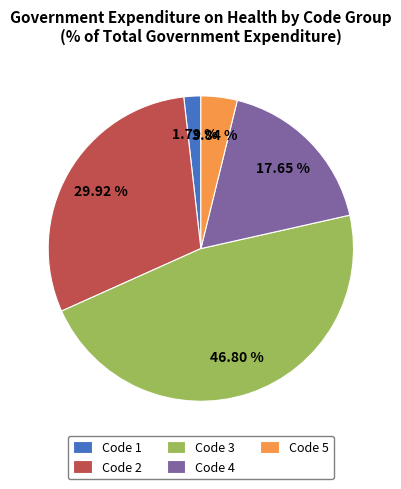

Which has a higher value, Code 2 or Code 1?

Code 2